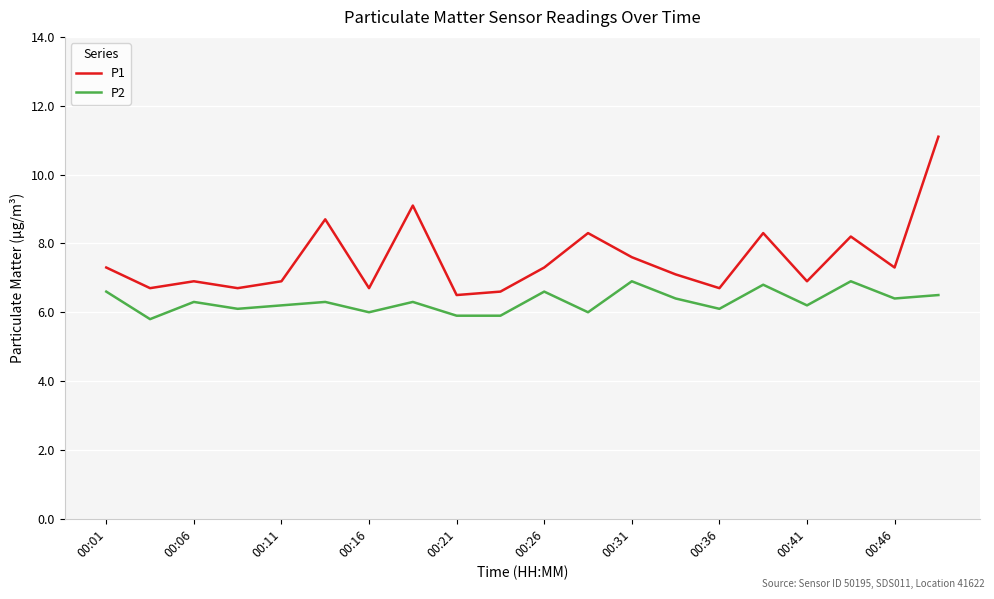

How many lines are shown in the chart?

2